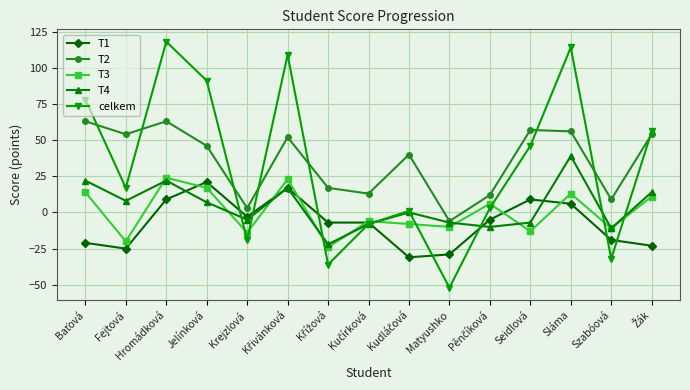

How many series are shown in this chart?

5